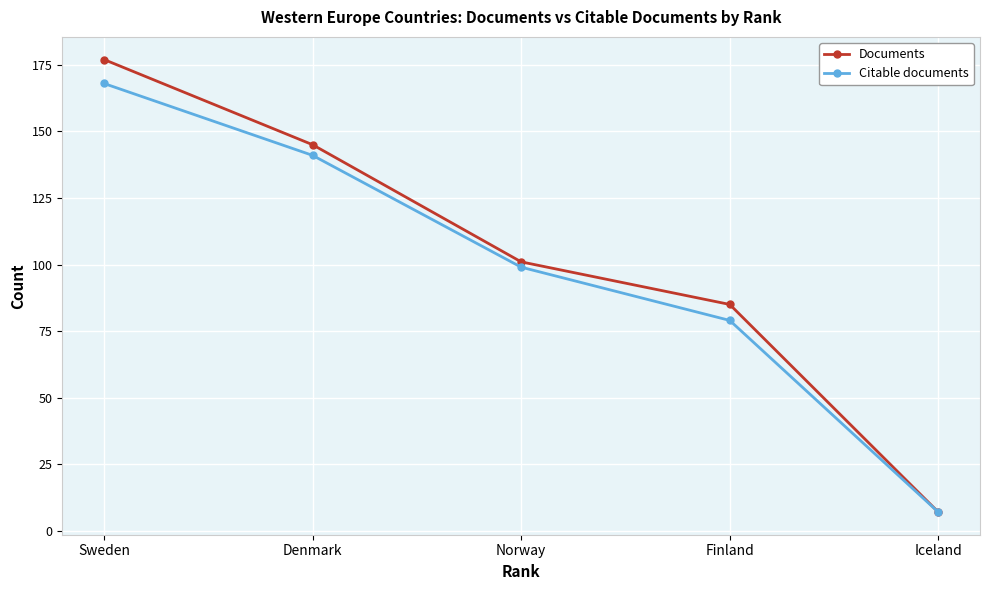

Rank the series by their maximum value, from highest to lowest.

Documents, Citable documents